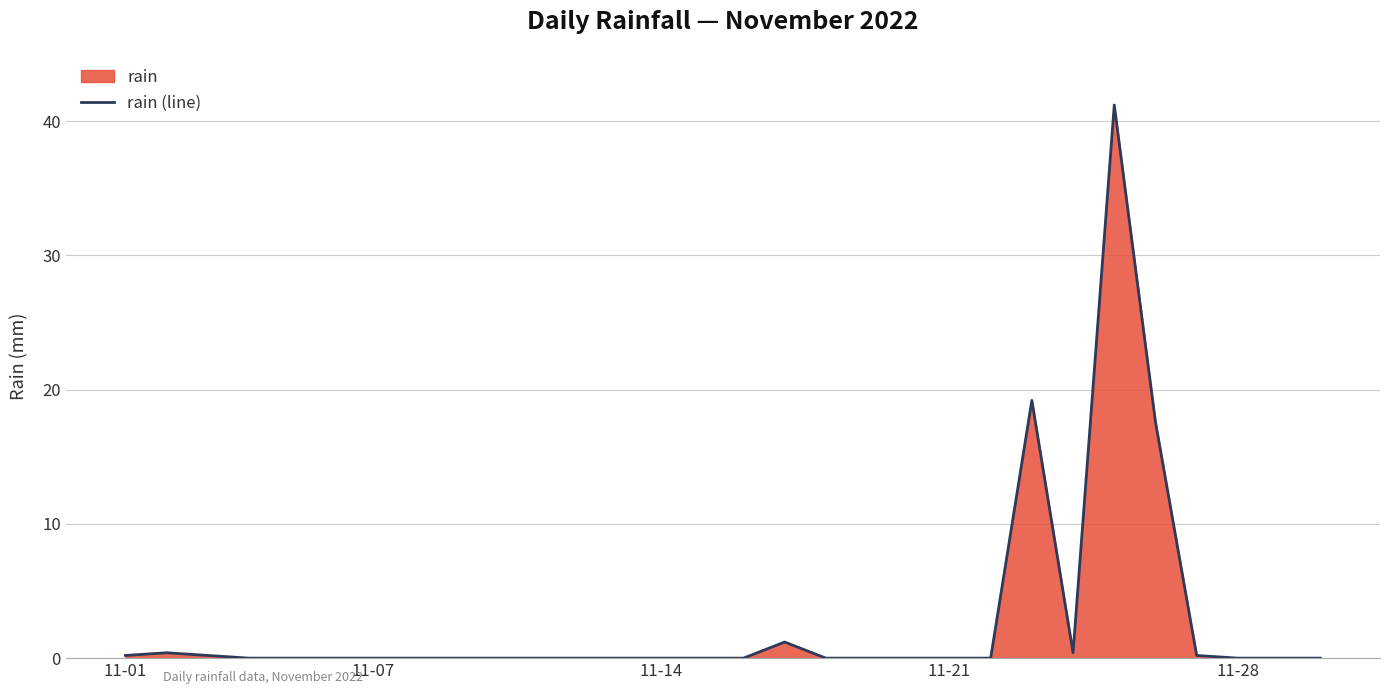

What is the maximum value shown in the chart?

41.2